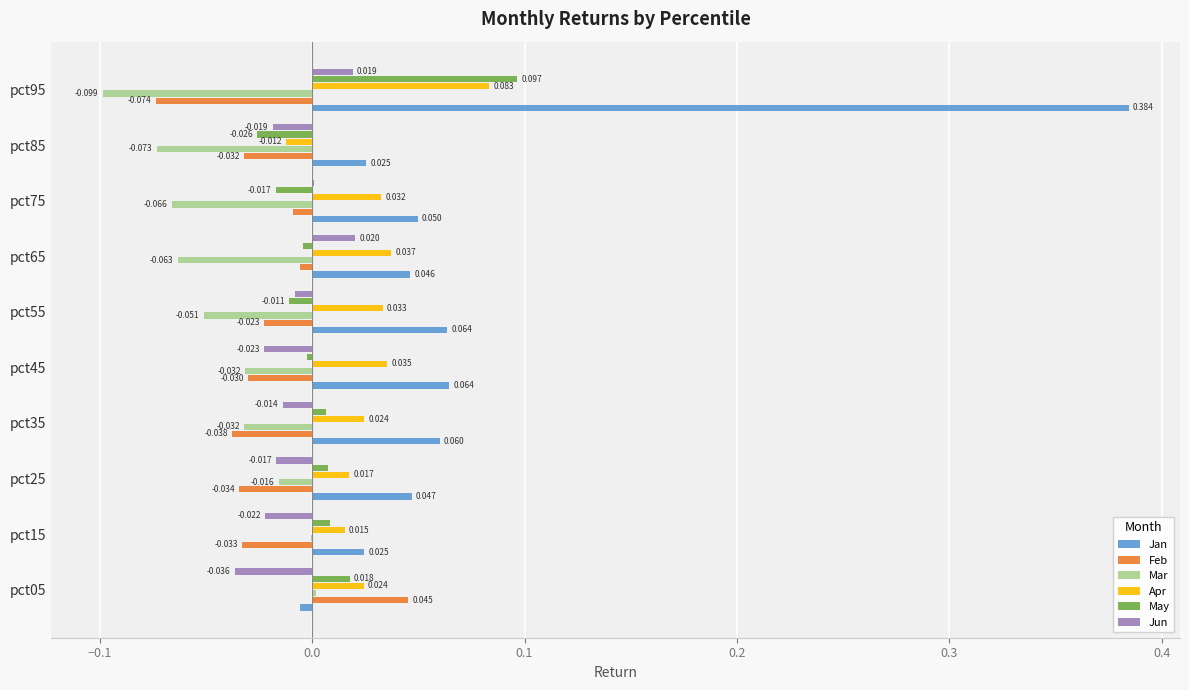

Between pct35 and pct45, which series saw the biggest shift?

Apr